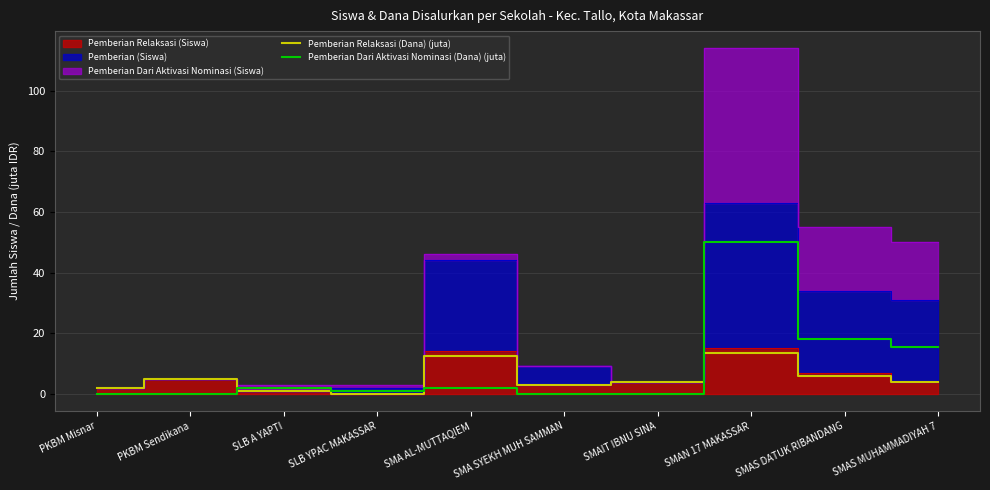

How many times do Pemberian Dari Aktivasi Nominasi (Dana) (juta) and Pemberian Relaksasi (Dana) (juta) cross each other?

3